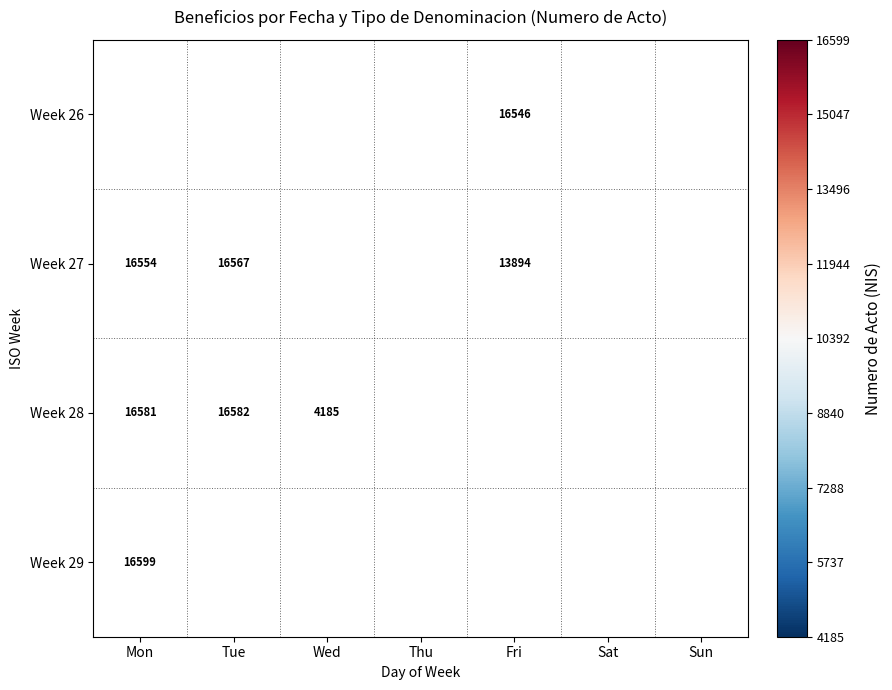

What is the greatest value displayed?

16599.0